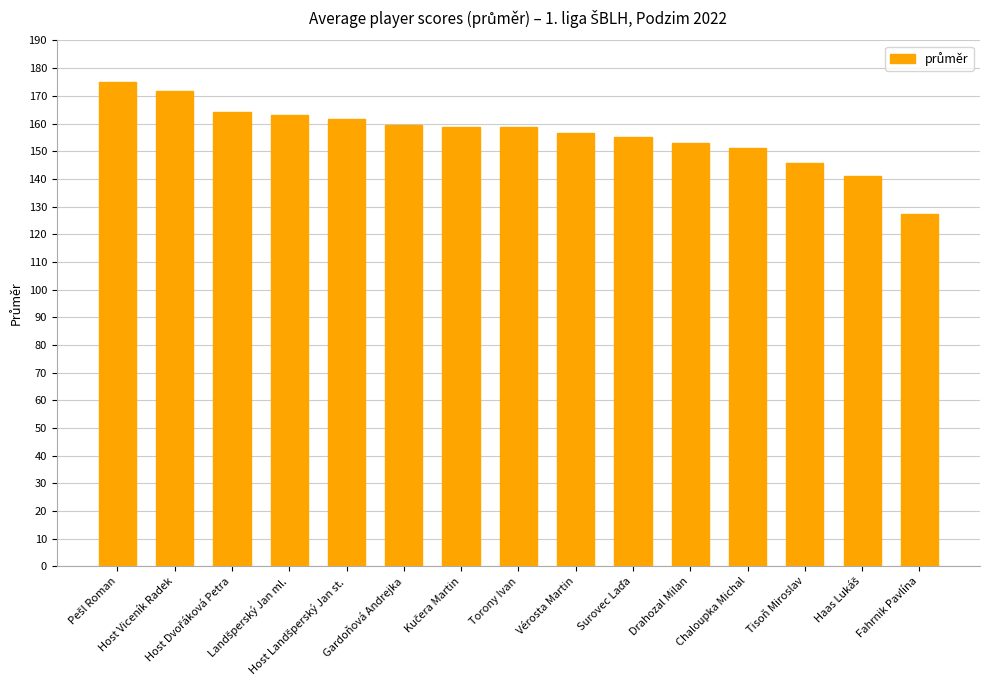

What is the difference between the maximum and minimum values?

48.0